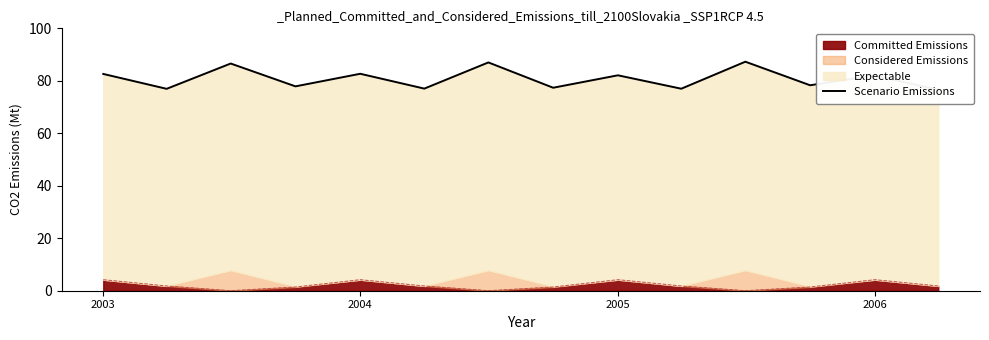

How many data points does each series have?

14